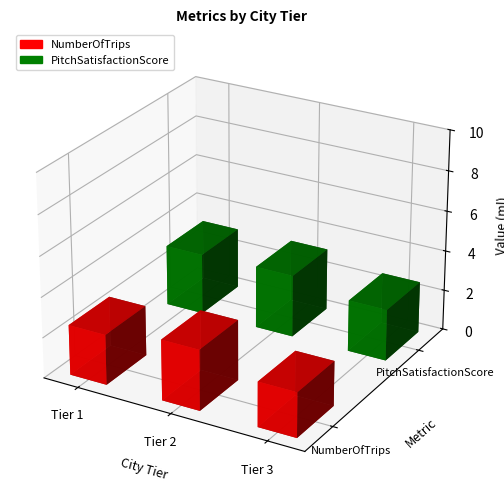

True or false: PitchSatisfactionScore has a value of 3.1 at 1.

True